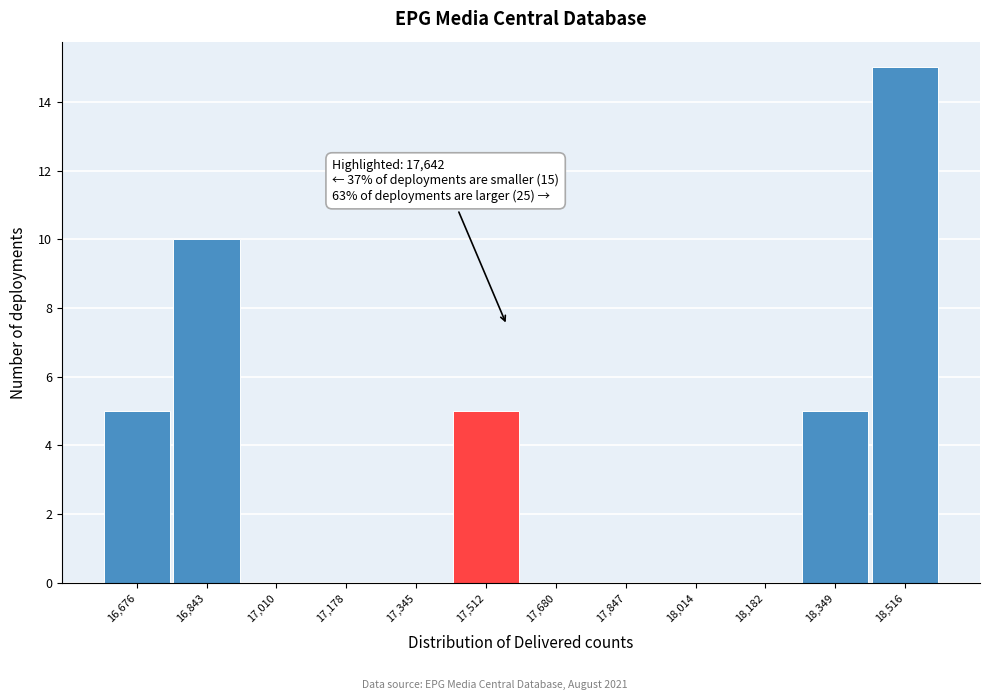

Reading left to right, list all the values displayed in this chart.

16,676=5	16,843=10	17,010=0	17,178=0	17,345=0	17,512=5	17,680=0	17,847=0	18,014=0	18,182=0	18,349=5	18,516=15